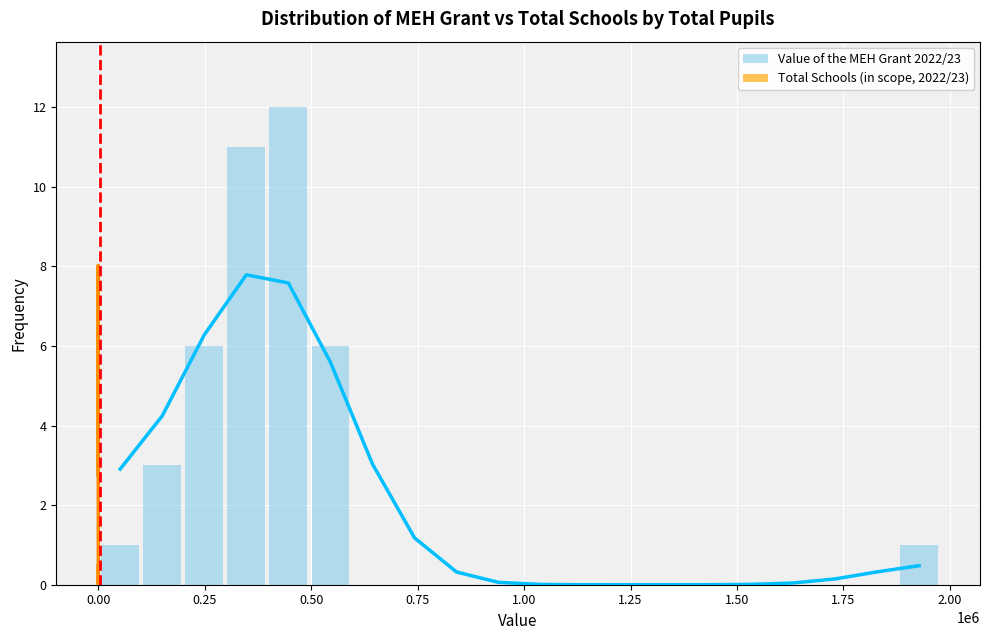

How many groups of bars are there?

20